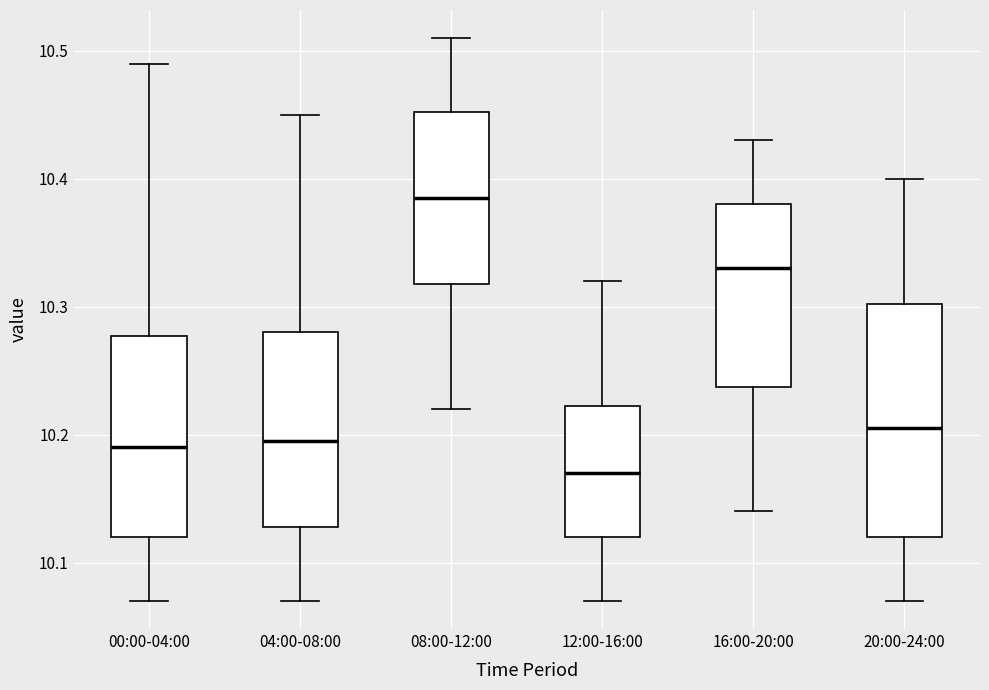

Which box's median line is the lowest?

12:00-16:00